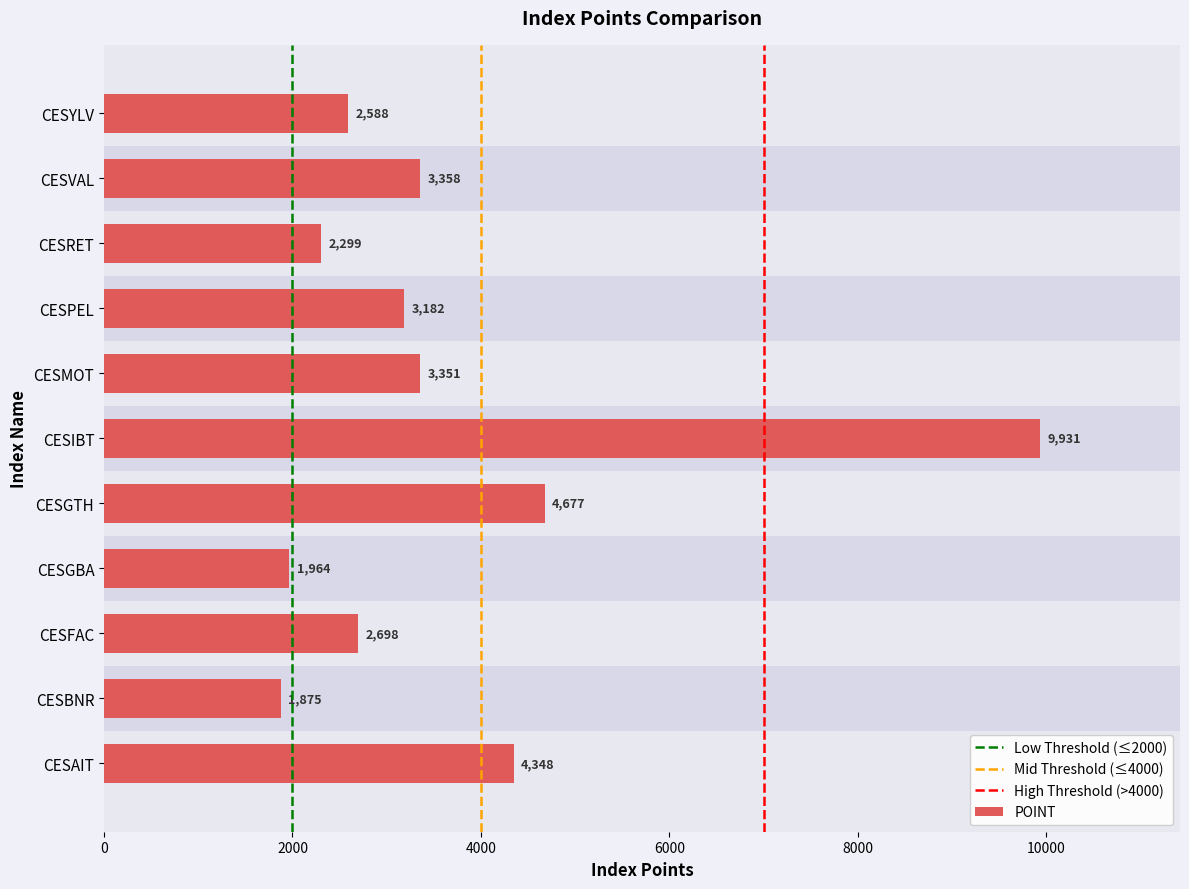

Approximately how many times larger is the value at CESGTH compared to CESBNR?

2.5